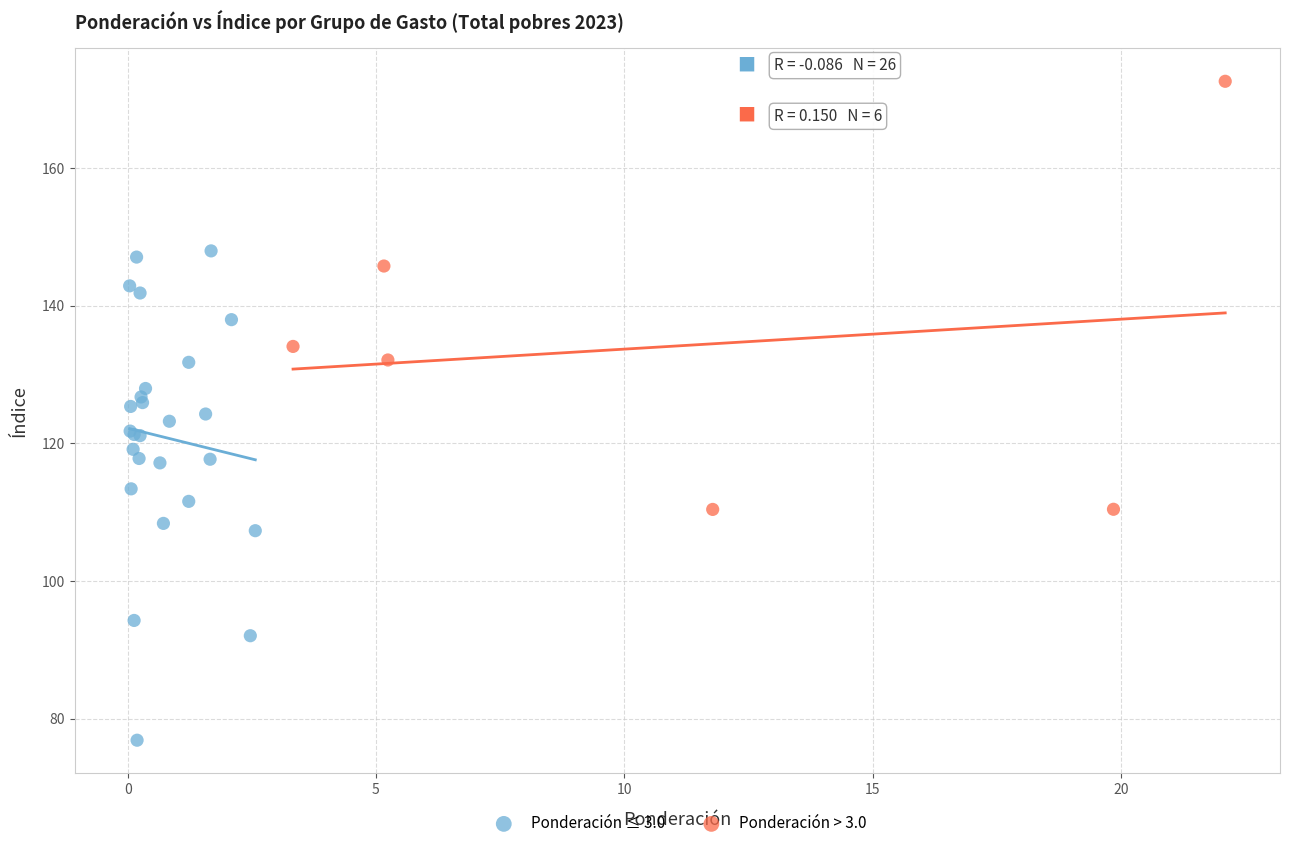

Which series has the largest Y range (max minus min)?

Ponderación ≤ 3.0